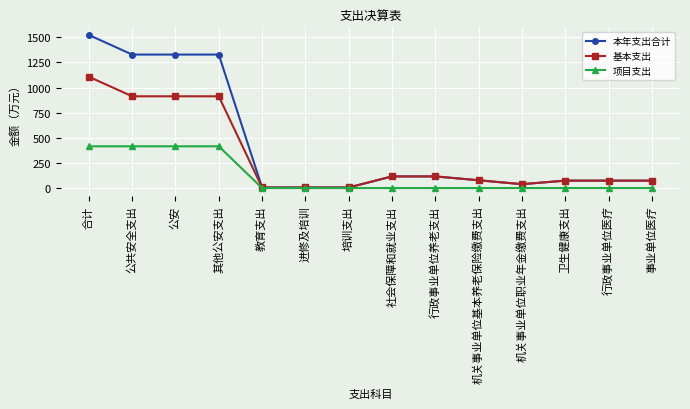

At which category is the sum across all series the highest?

合计